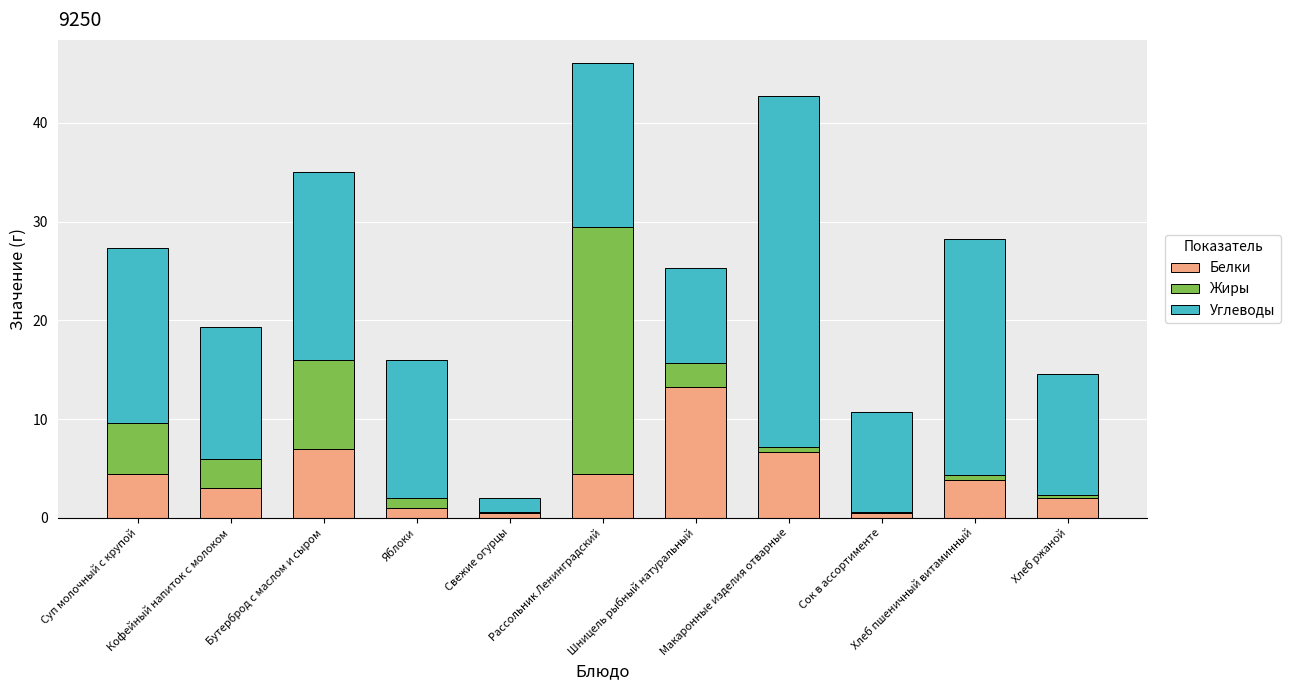

Count the number of categories in the chart.

11